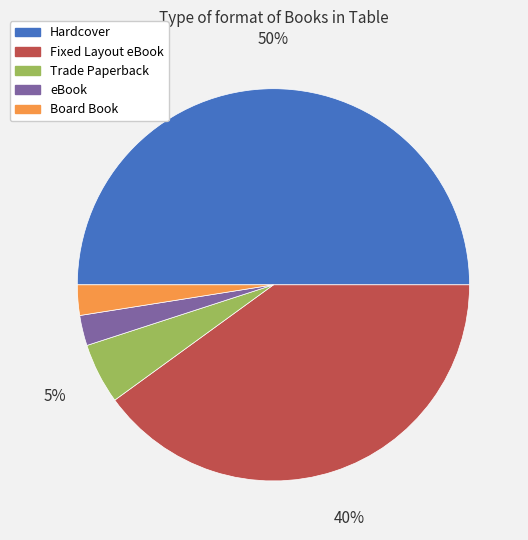

What percentage is the Fixed Layout eBook slice, to the nearest percent?

40%